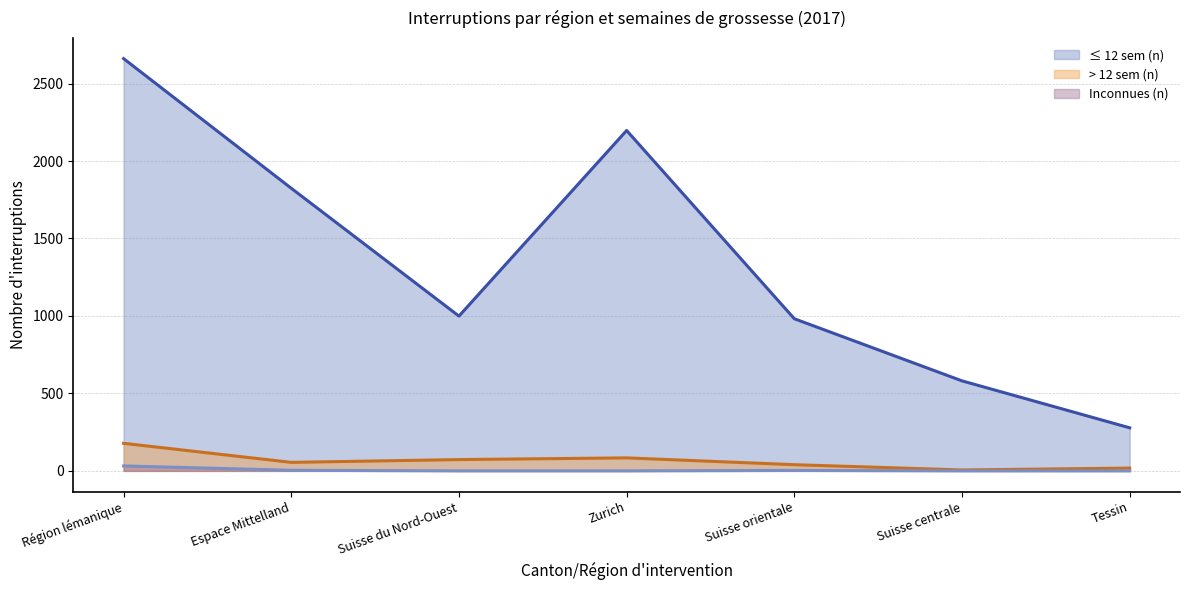

What is the difference between the ≤ 12 sem (n) (line) values at Tessin and Espace Mittelland?

1546